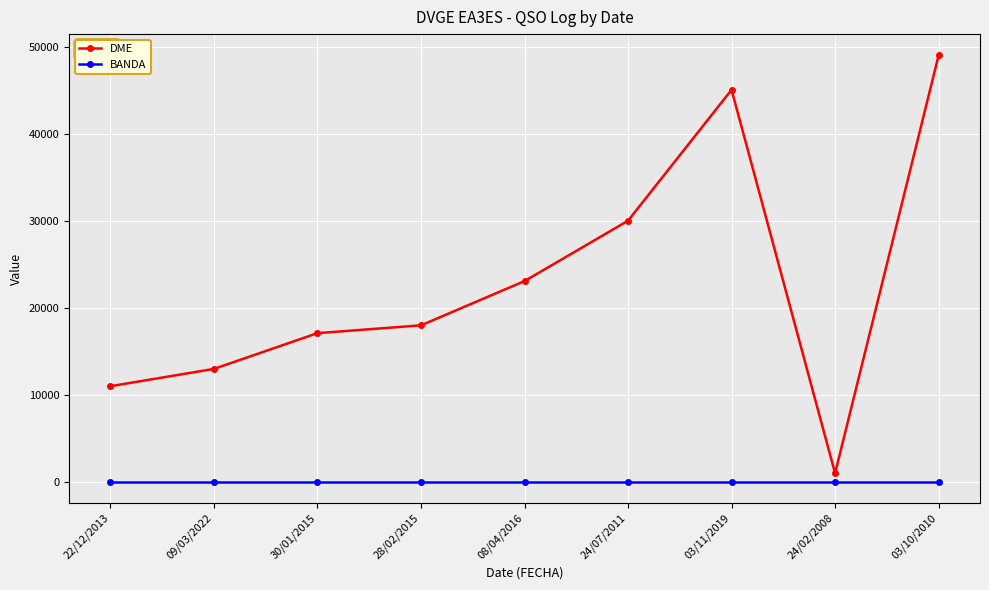

What is the approximate value of BANDA at 09/03/2022?

40